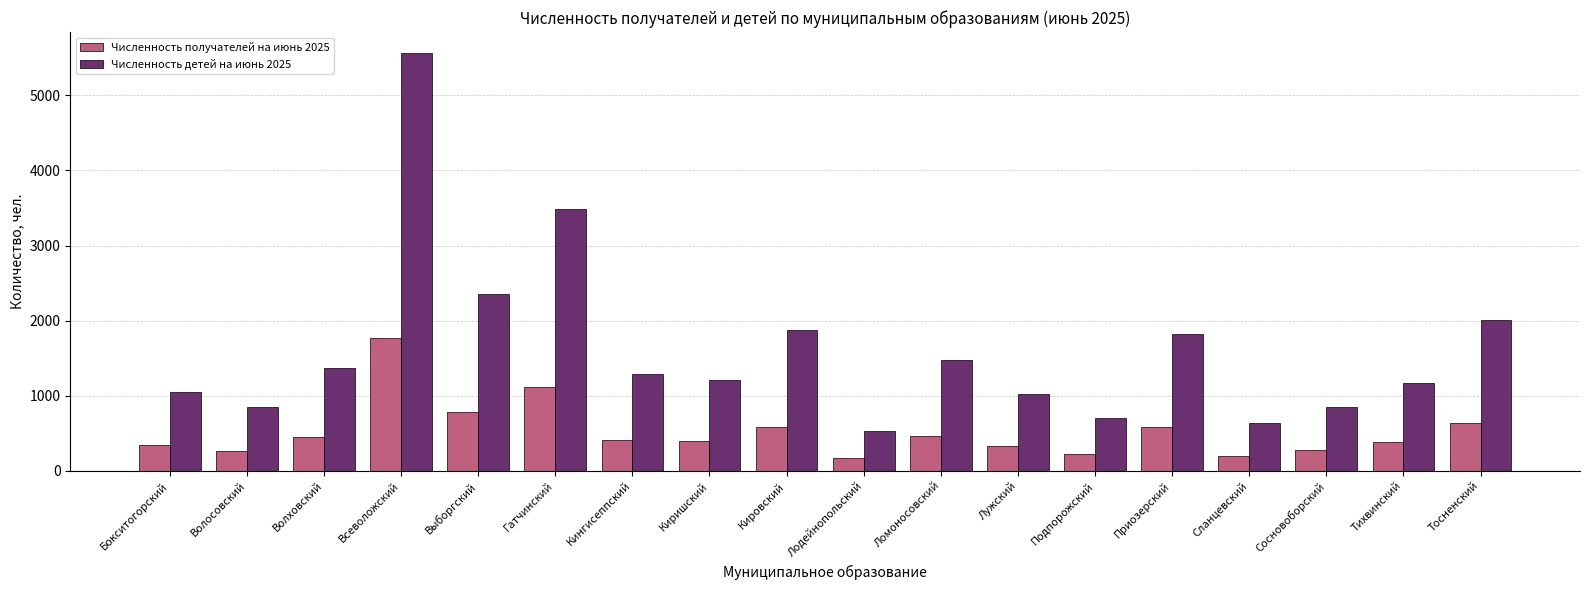

What is the sum of all Численность детей на июнь 2025 values?

29266